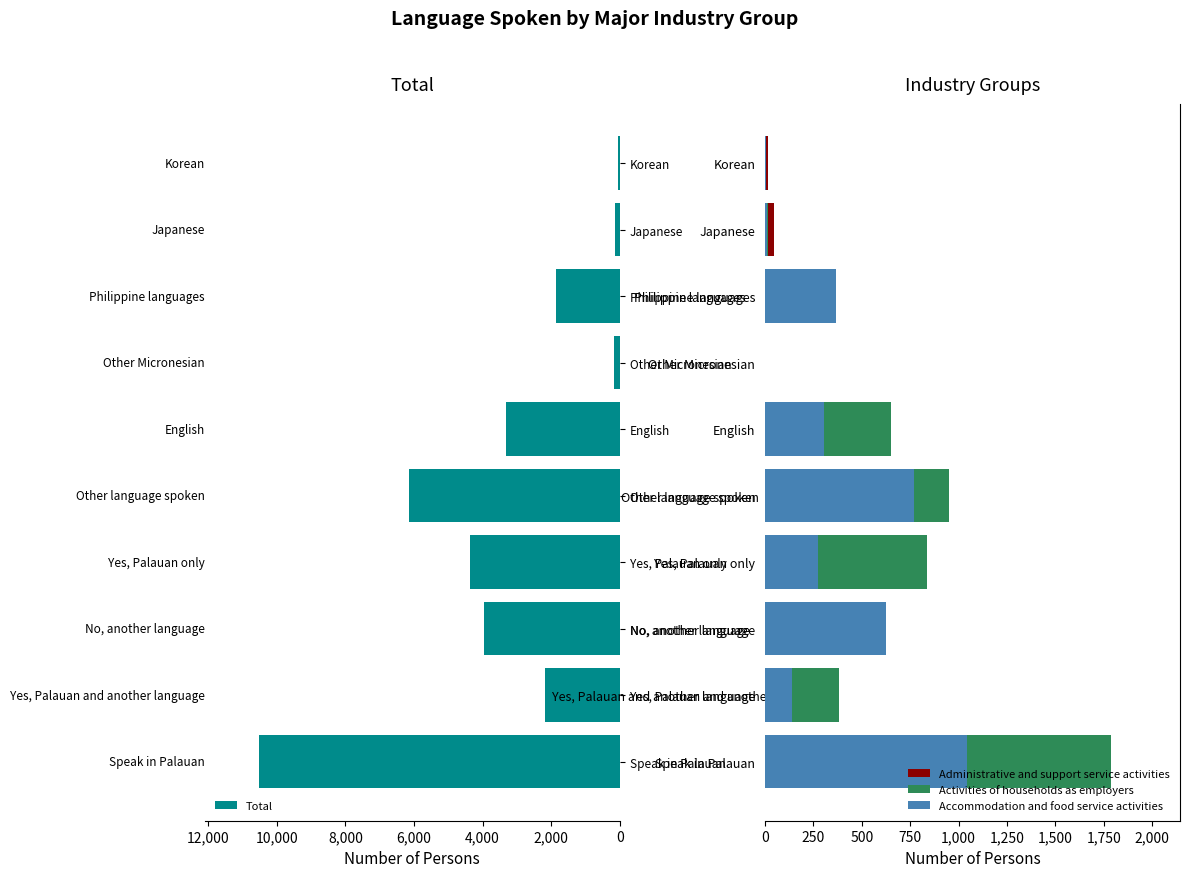

Read the Total value at Other Micronesian, to the nearest 10.

170